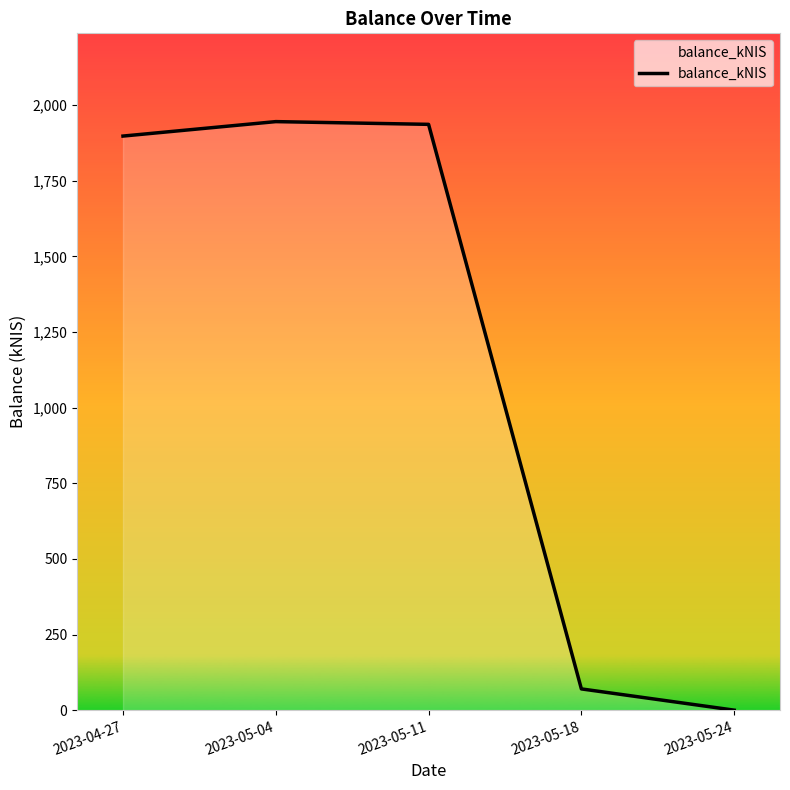

The value at 2023-05-24 is 0.0. True or false?

True